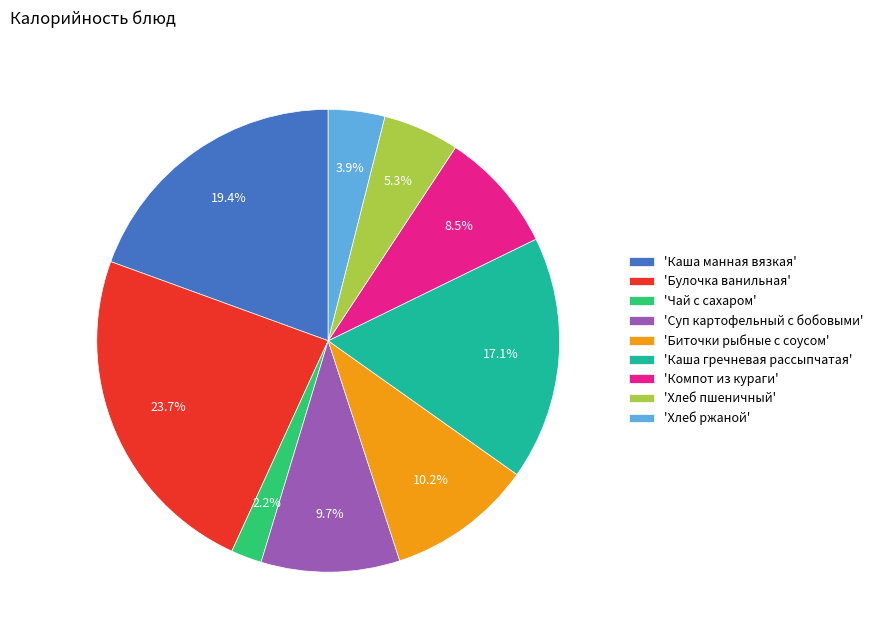

What portion of the pie excludes 'Каша гречневая рассыпчатая'?

82.9%